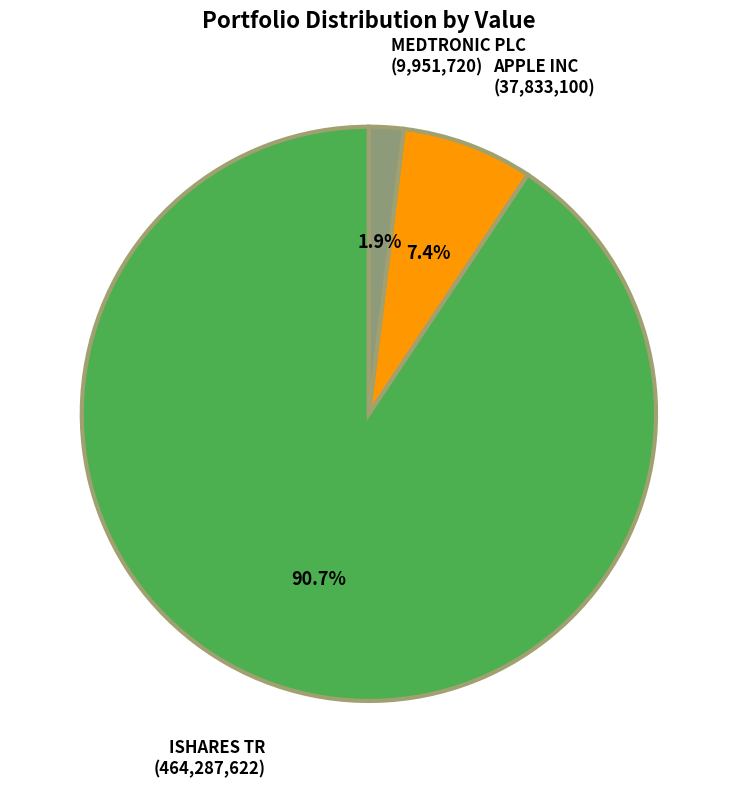

Does any single category account for the majority?

Yes